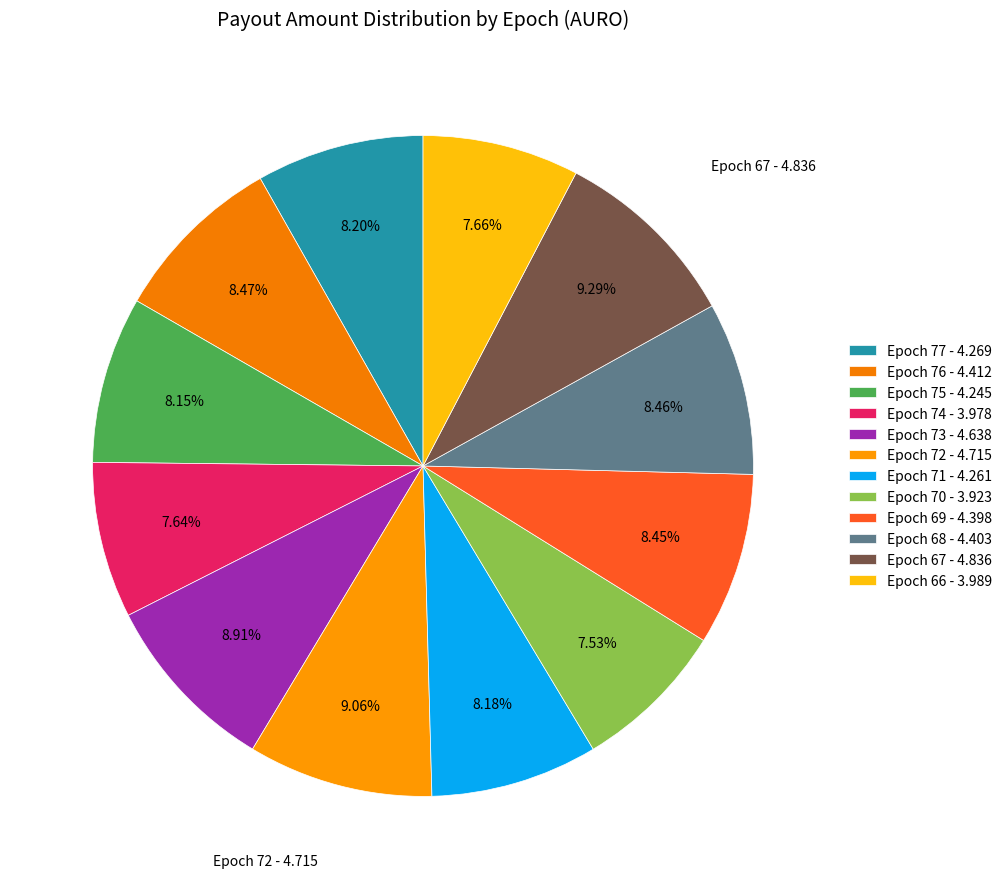

To the nearest percent, what percentage of the pie is Epoch 67?

9%